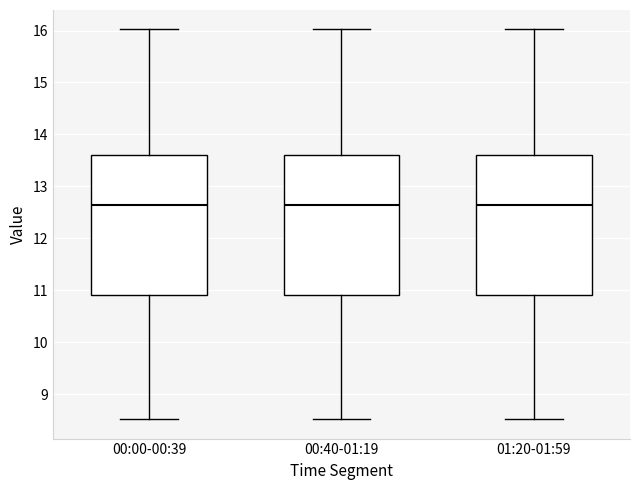

Reading left to right, read every box against the y-axis: the position of its median line, the range the box covers, and the ends of its whiskers. The values are not printed on the chart, so give them approximately, as read against the axis.

00:00-00:39: median 12.6, box 10.9 to 13.6, whiskers 8.5 to 16.0
00:40-01:19: median 12.6, box 10.9 to 13.6, whiskers 8.5 to 16.0
01:20-01:59: median 12.6, box 10.9 to 13.6, whiskers 8.5 to 16.0